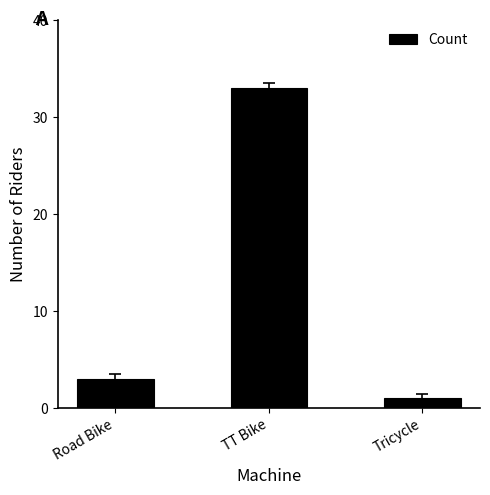

True or false: the data shows 33 at TT Bike.

True